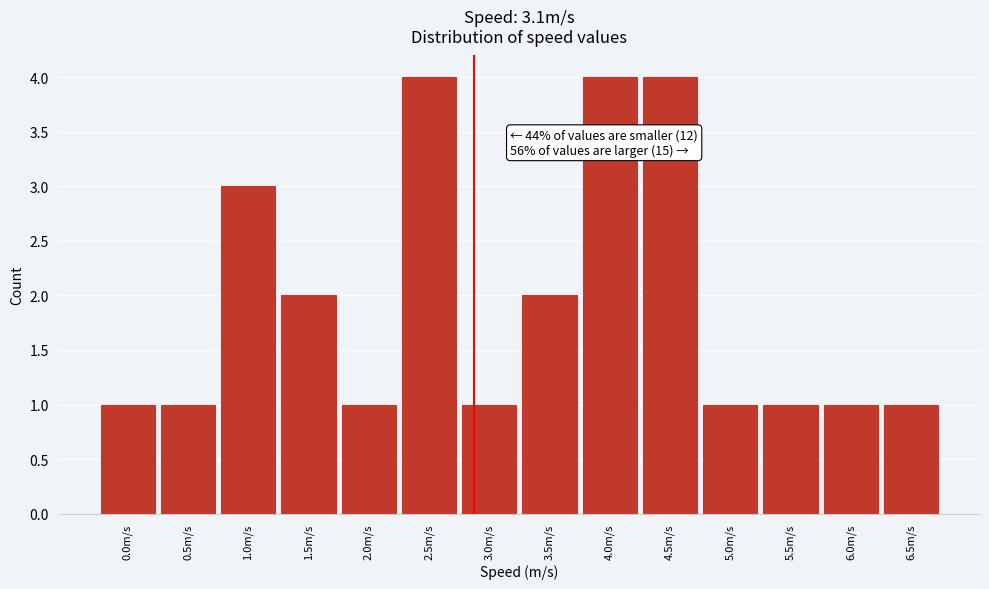

Reading left to right, extract all data points from this chart.

0.0m/s=1	0.5m/s=1	1.0m/s=3	1.5m/s=2	2.0m/s=1	2.5m/s=4	3.0m/s=1	3.5m/s=2	4.0m/s=4	4.5m/s=4	5.0m/s=1	5.5m/s=1	6.0m/s=1	6.5m/s=1